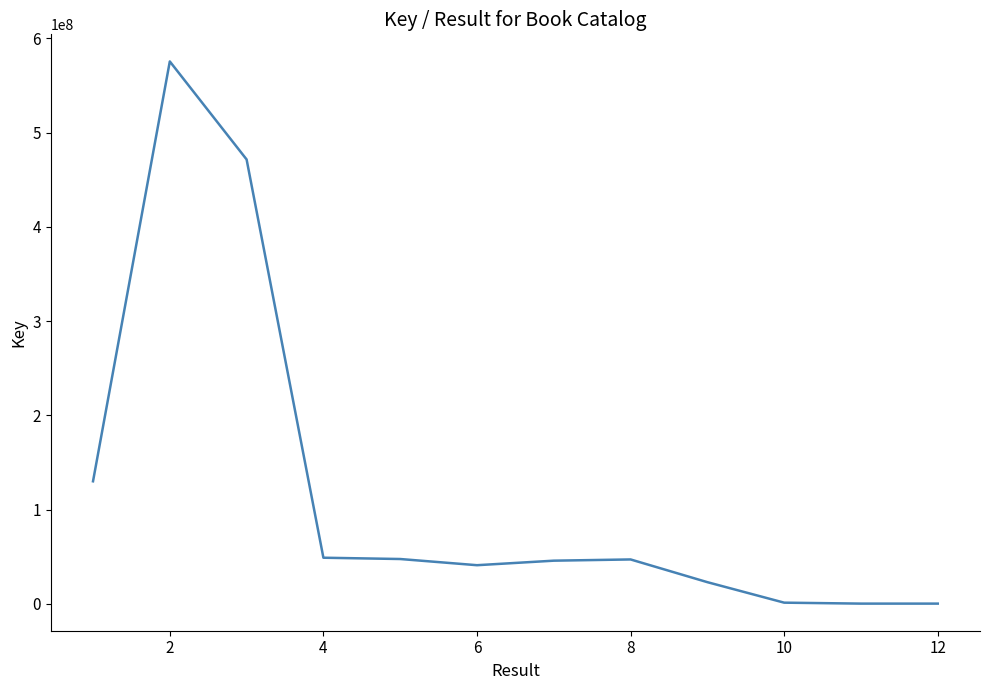

What is the difference between the maximum and minimum values?

575216376